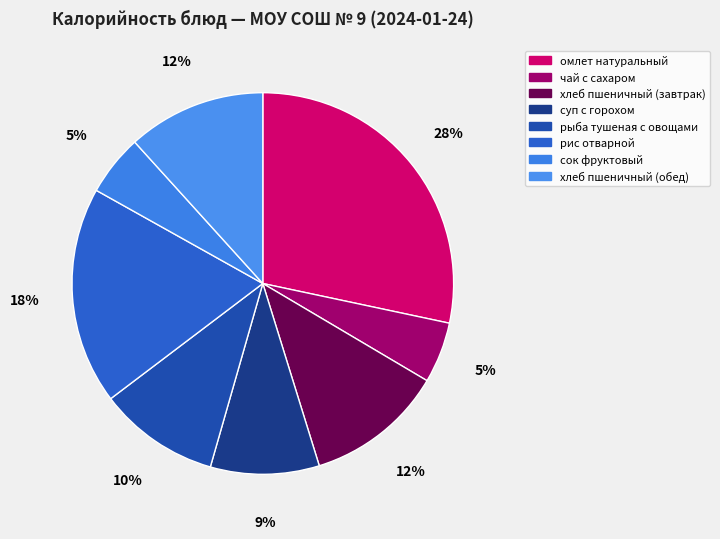

Is it true that омлет натуральный is 20% of the pie?

False